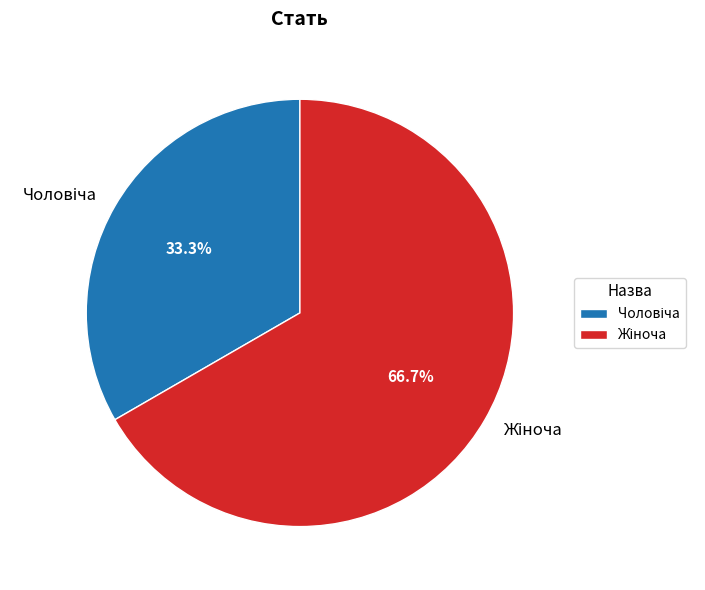

Does any single category account for the majority?

Yes